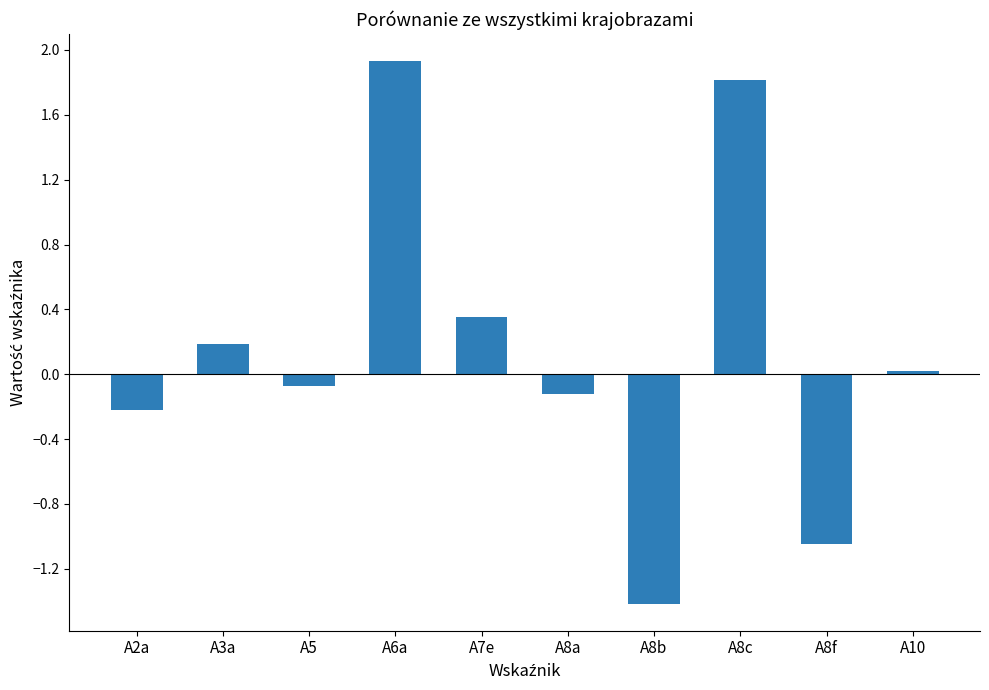

What is the difference between the maximum and minimum values?

3.3